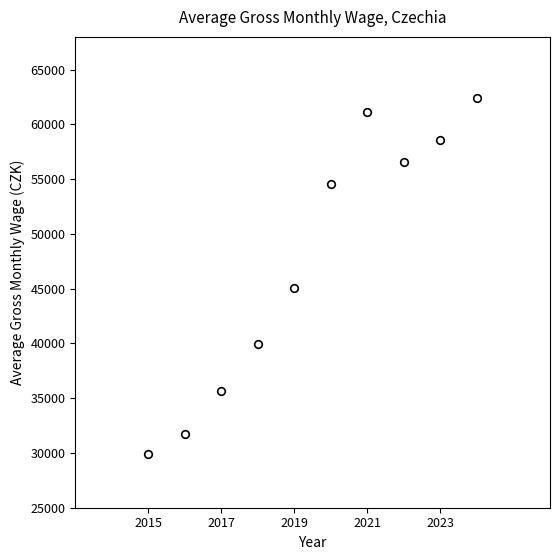

What Y value in the scatter plot is closest to 46154?

45049.2